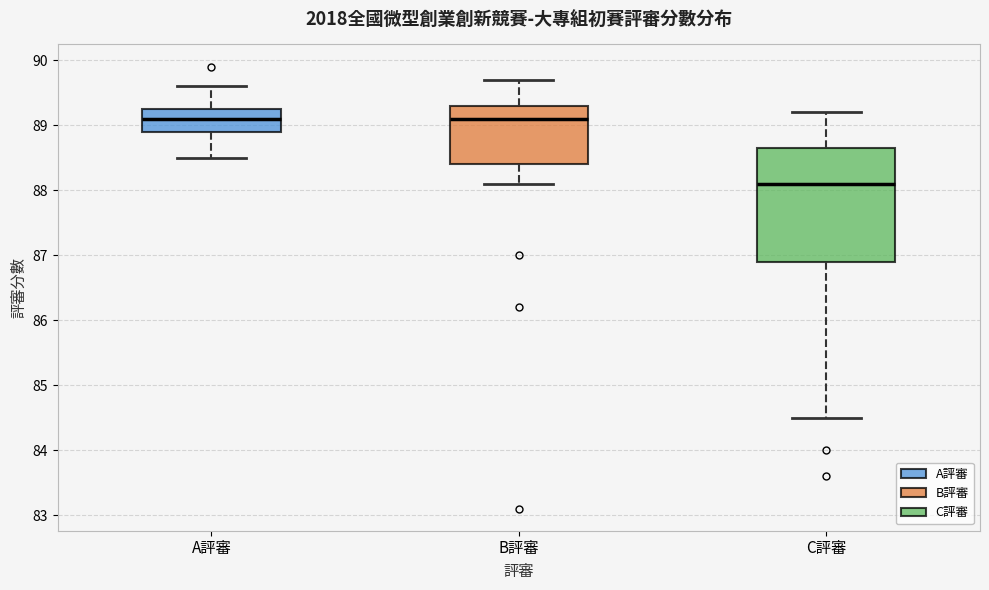

Which box is the tallest, from its lower edge to its upper edge?

C評審